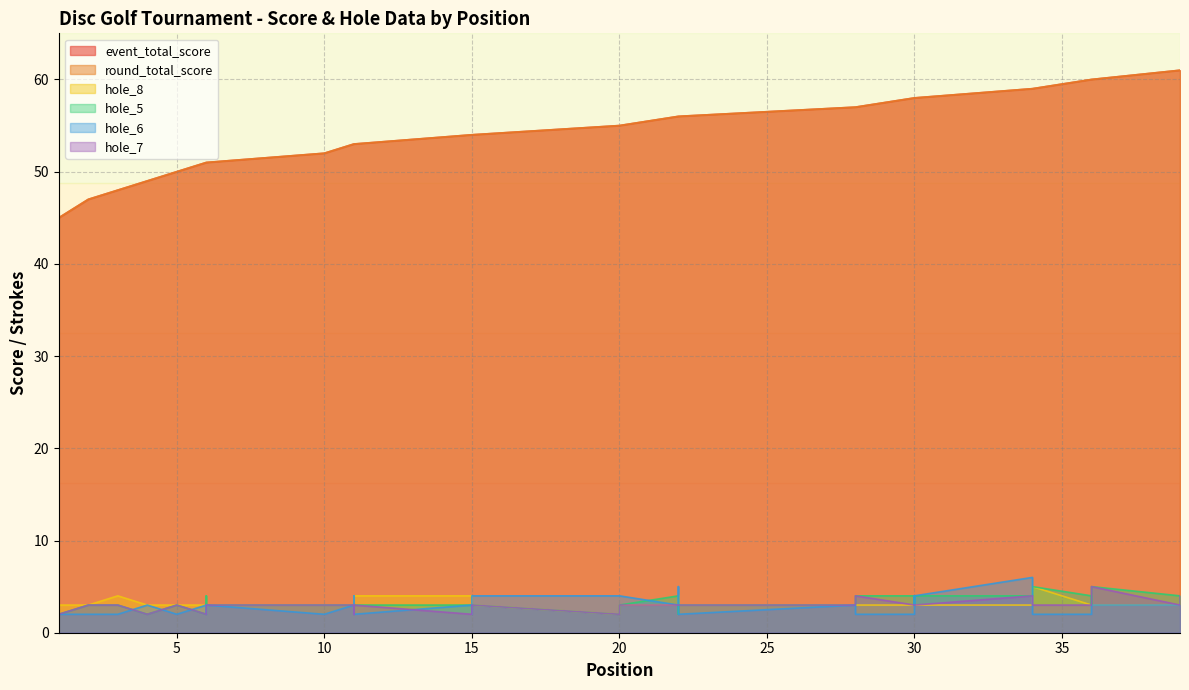

The hole_8 series shows 5 at 22. True or false?

False